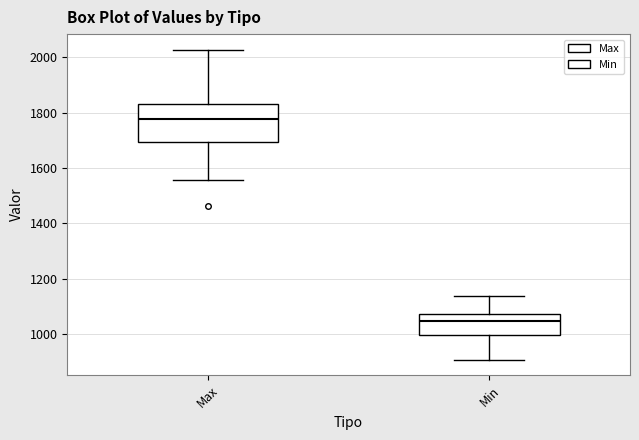

Which box has the highest median line?

Max